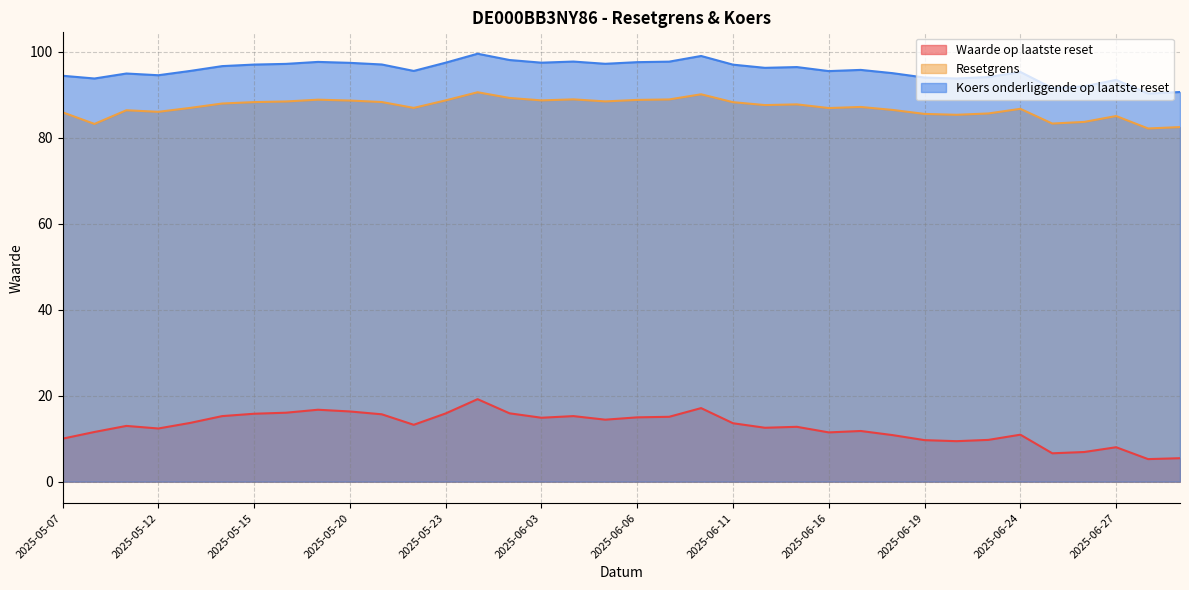

Rank the series at 2025-05-23 from lowest to highest value.

Waarde op laatste reset, Resetgrens, Koers onderliggende op laatste reset